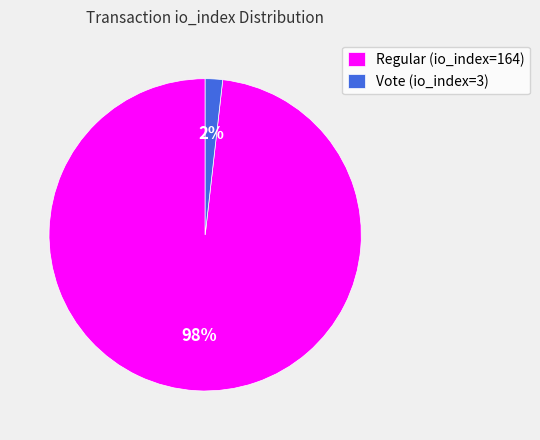

Rank the categories by value from lowest to highest.

Vote (io_index=3), Regular (io_index=164)